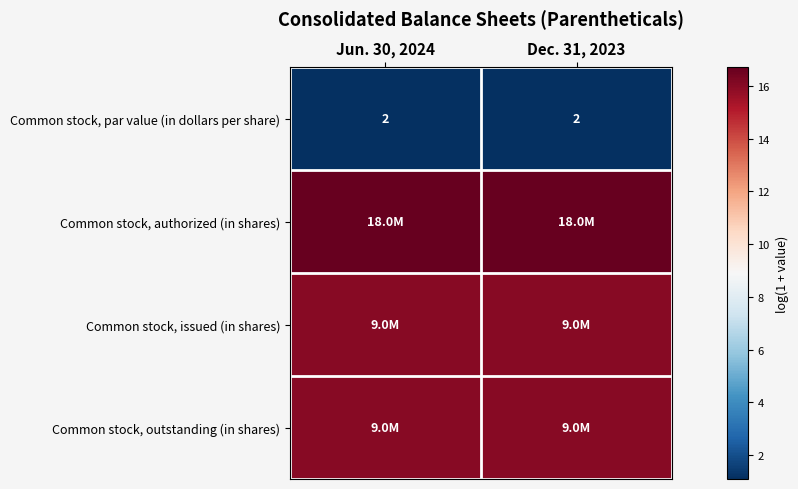

Which series has the largest total across all categories?

Common stock, authorized (in shares)